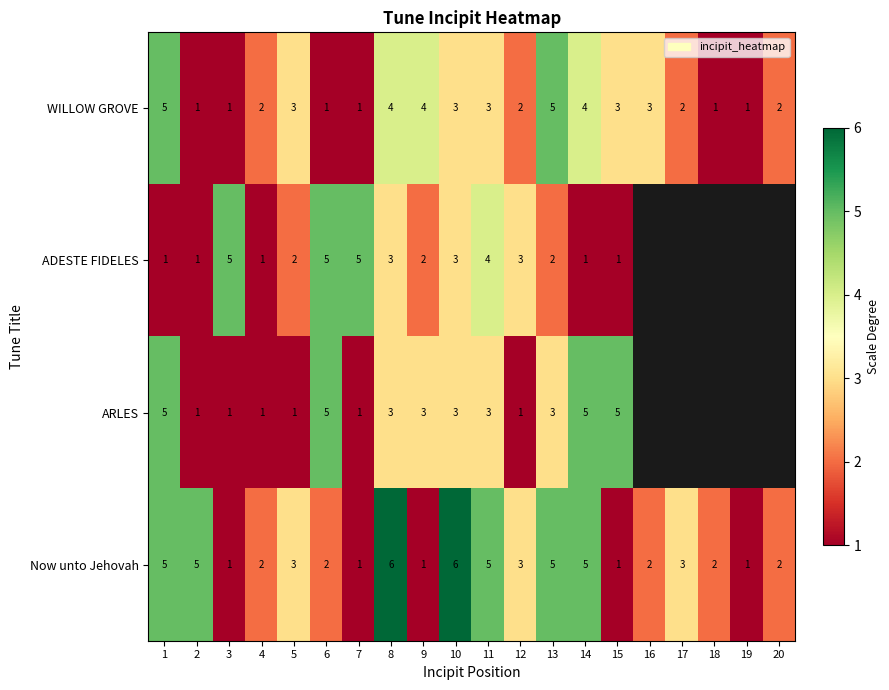

What is the spread (max minus min) of values at 2?

4